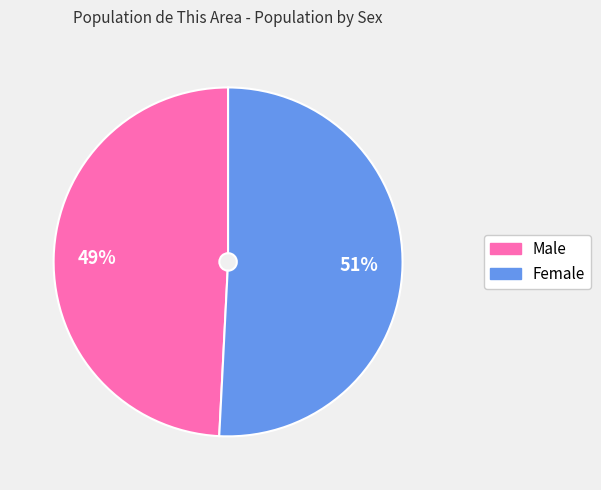

How many slices are in this pie chart?

2